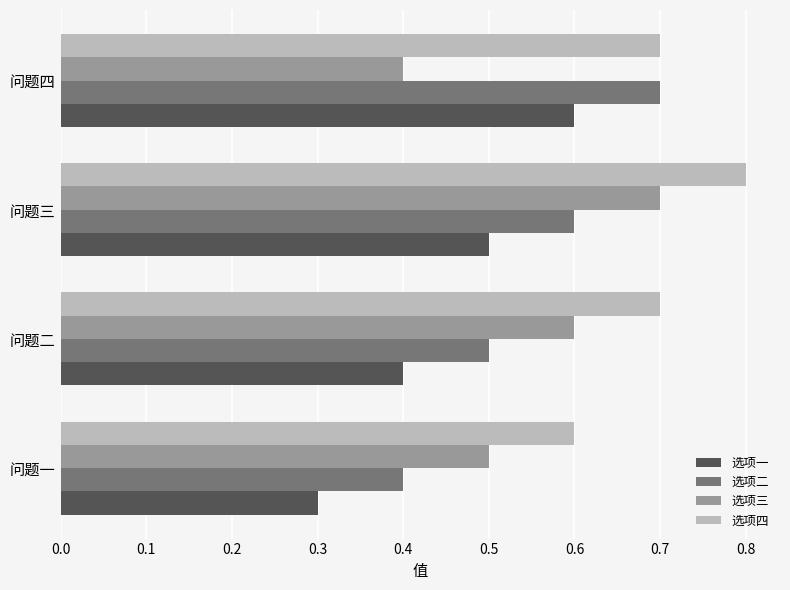

What is the spread (max minus min) of values at 问题三?

0.3